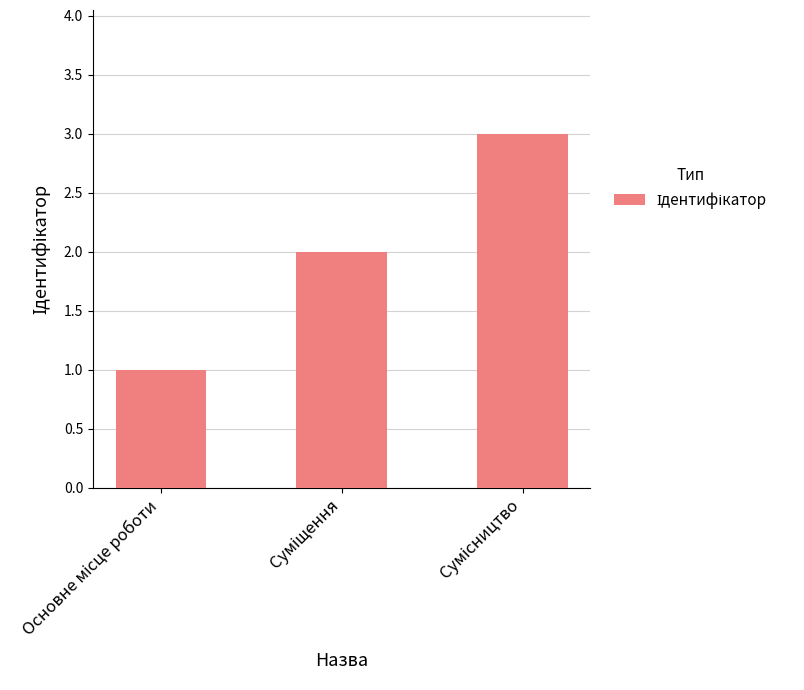

What is the maximum value shown in the chart?

3